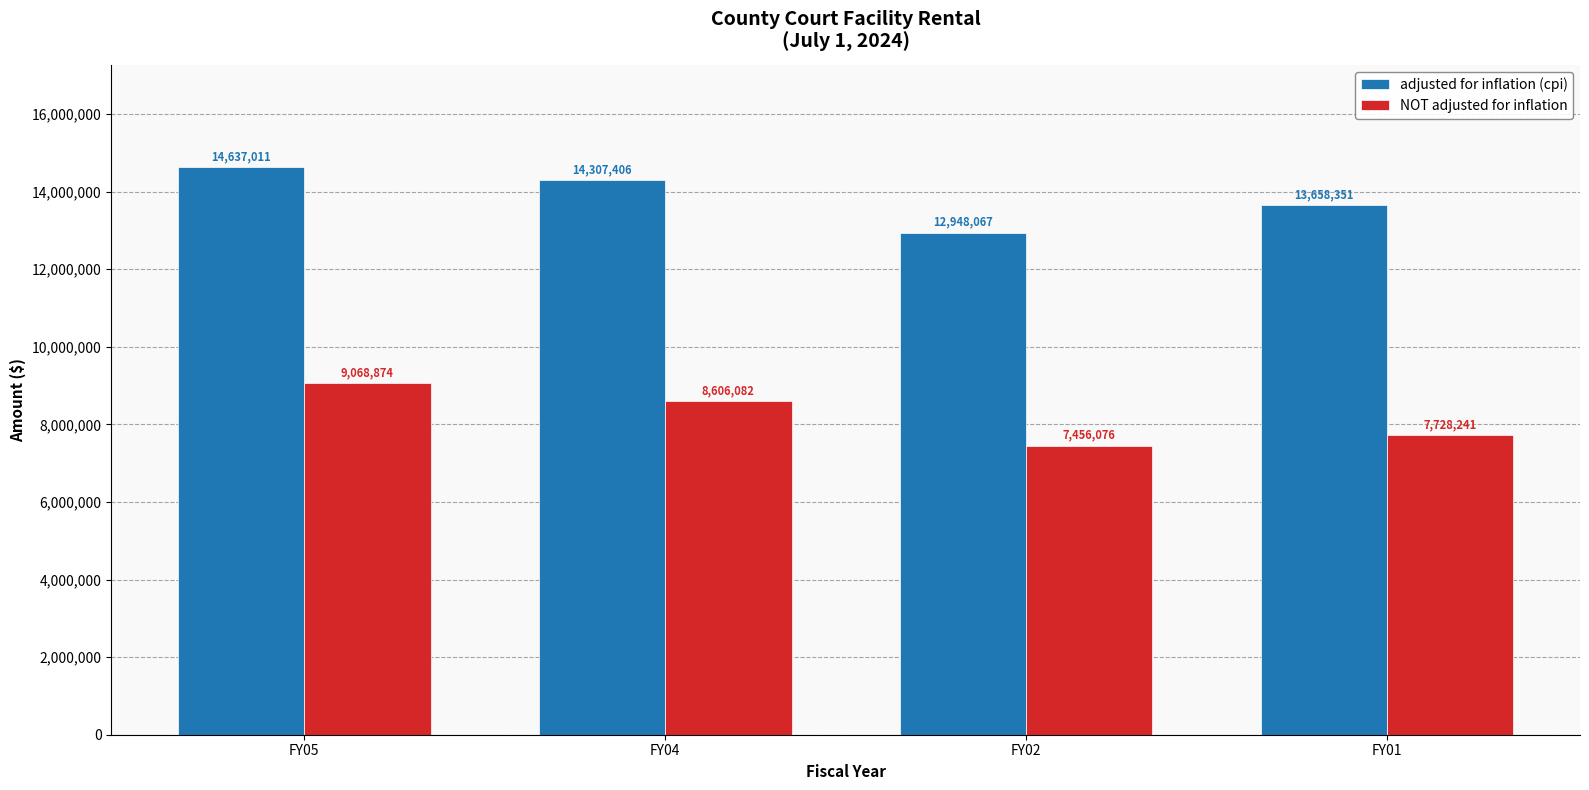

True or false: NOT adjusted for inflation has a value of 7456076 at FY02.

True